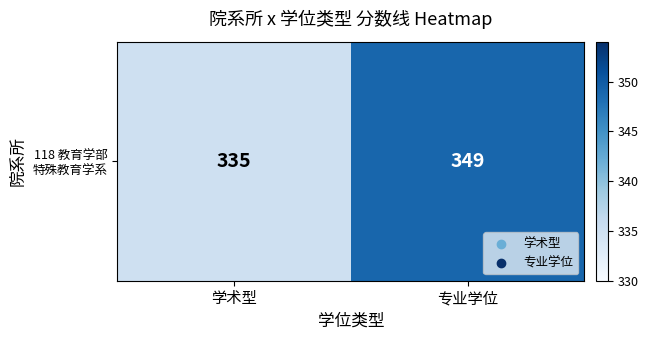

The value at 专业学位 is 583. True or false?

False